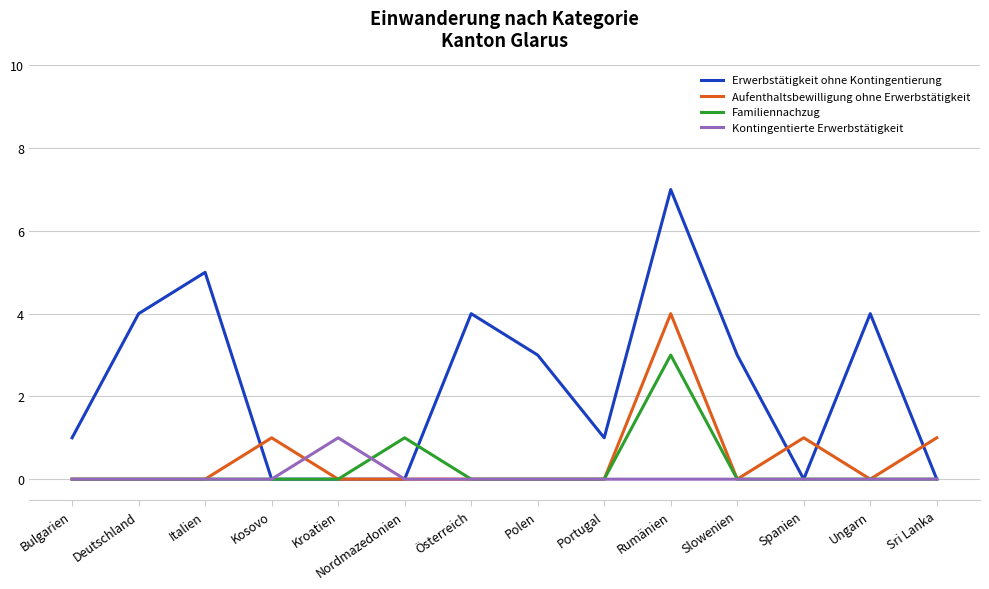

Which series has the largest total across all categories?

Erwerbstätigkeit ohne Kontingentierung